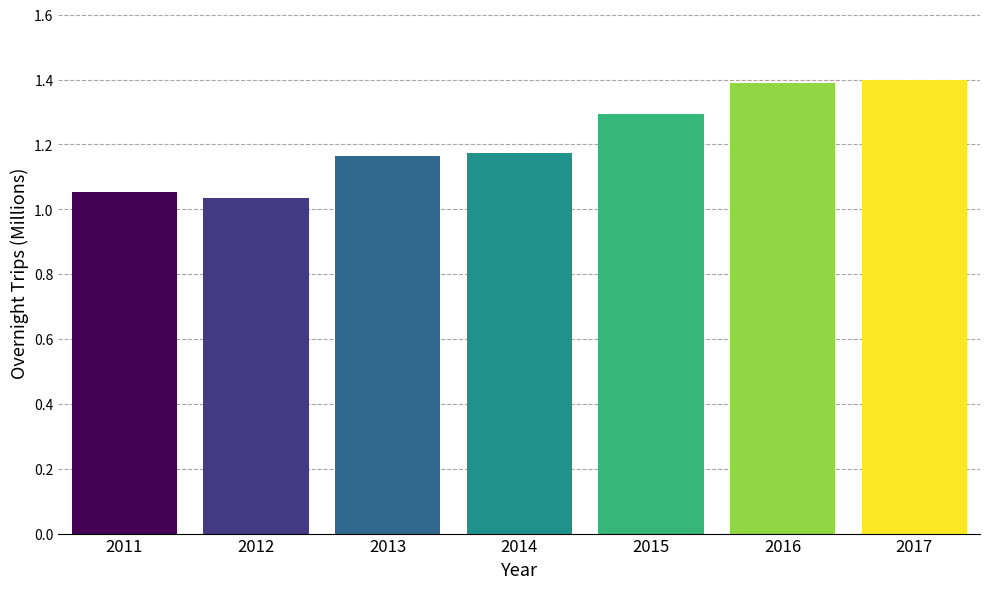

What is the value of the 6th bar from the left?

1.4